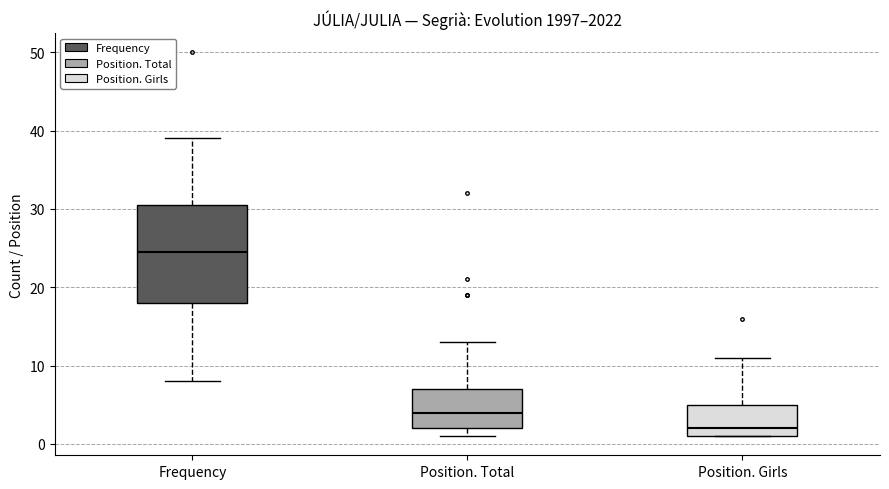

Which box has the lowest median line?

Position. Girls